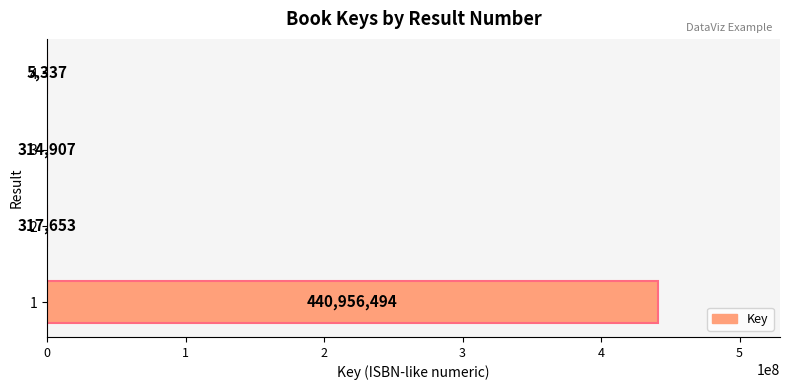

Count the number of data series in this chart.

1